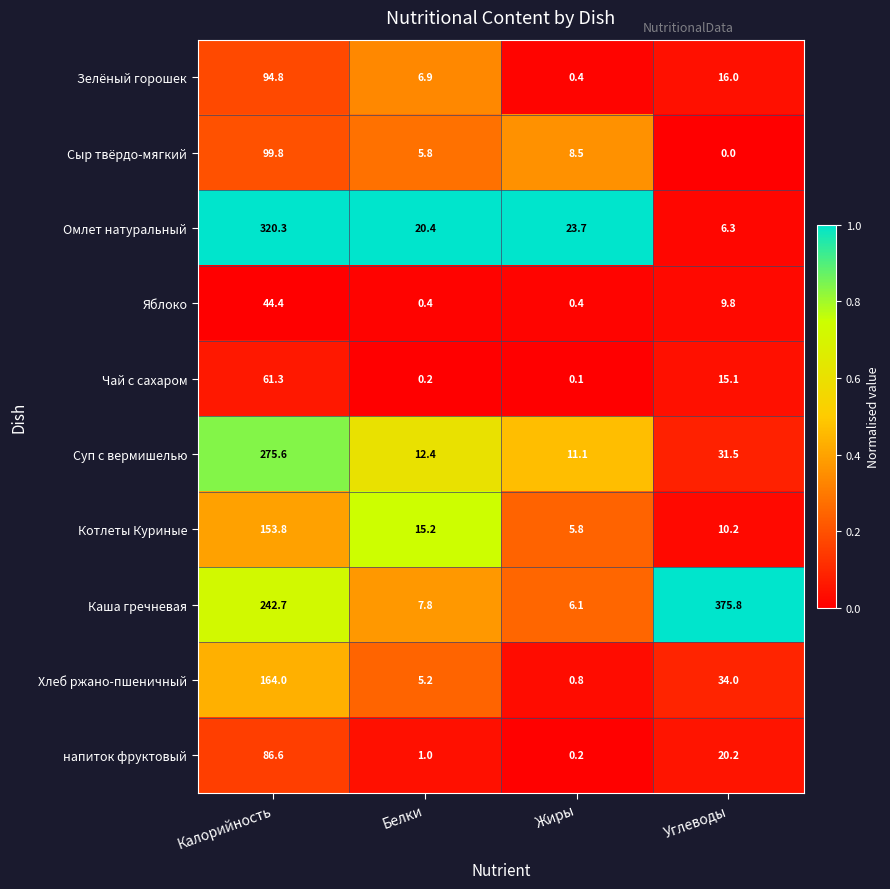

What is the average value of the Каша гречневая series?

158.1